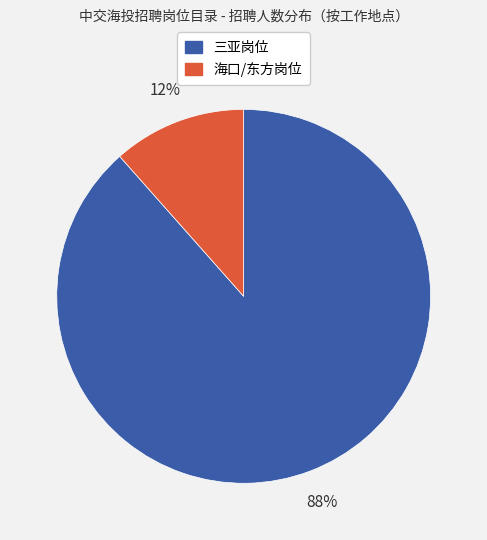

To the nearest percent, what is the average slice percentage?

50%